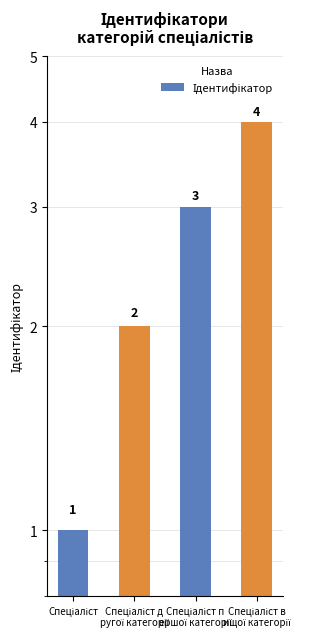

Reading right to left, transcribe all the data shown in this chart.

Спеціаліст в
ищої категорії=4	Спеціаліст п
ершої категорії=3	Спеціаліст д
ругої категорії=2	Спеціаліст=1